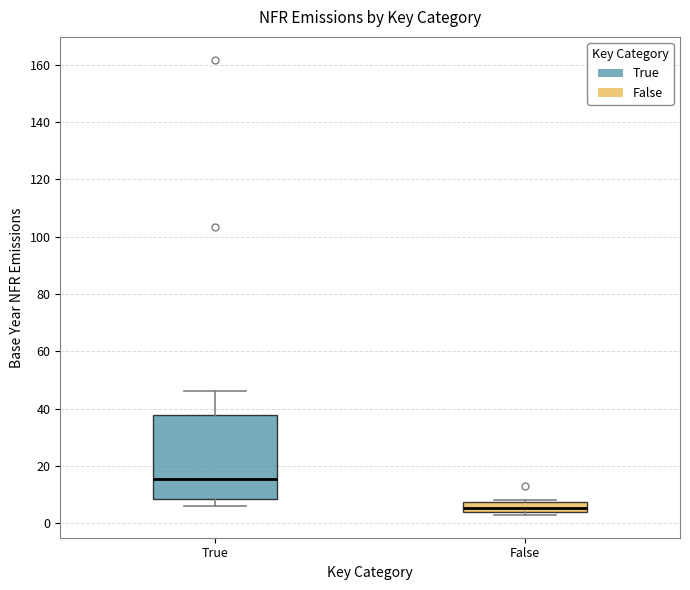

Reading left to right, transcribe this box plot: for each box, give where its median line is, the range the box spans, and where its two whiskers end, as read against the y-axis. The values are not printed on the chart, so give them approximately, as read against the axis.

True: median 16, box 8 to 38, whiskers 6 to 46
False: median 6, box 4 to 8, whiskers 2 to 8 (just above the box's upper edge)